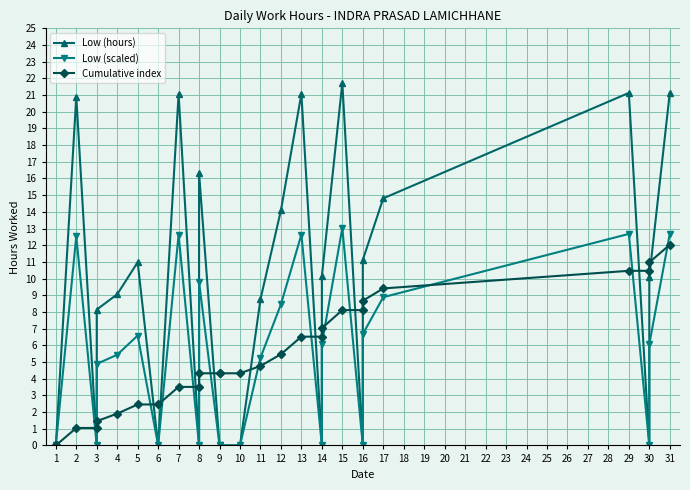

At 29, list the series in order from largest to smallest.

Low (hours), Low (scaled), Cumulative index